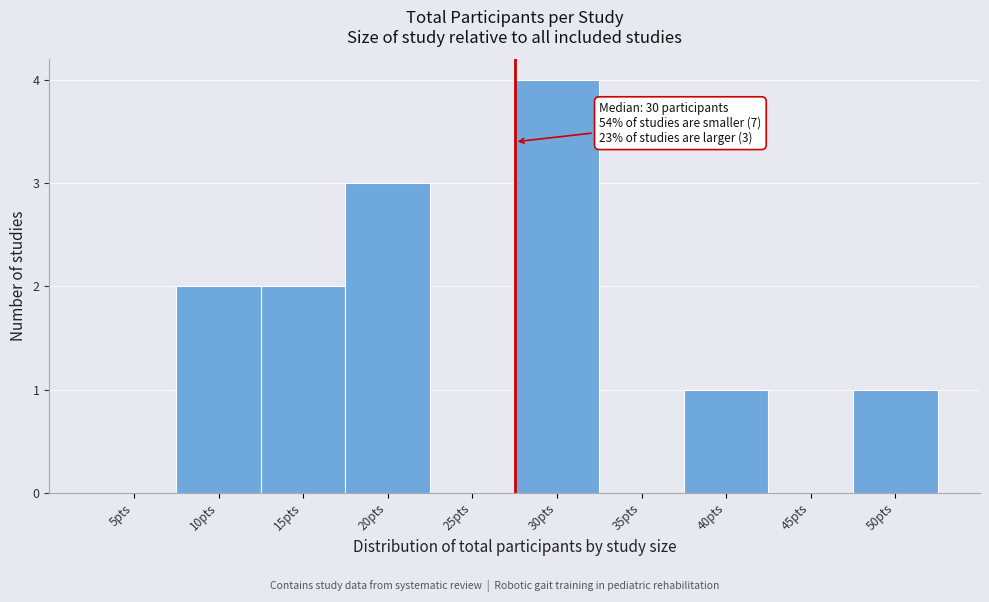

Reading left to right, what are all the values shown in this chart?

5pts=0	10pts=2	15pts=2	20pts=3	25pts=0	30pts=4	35pts=0	40pts=1	45pts=0	50pts=1